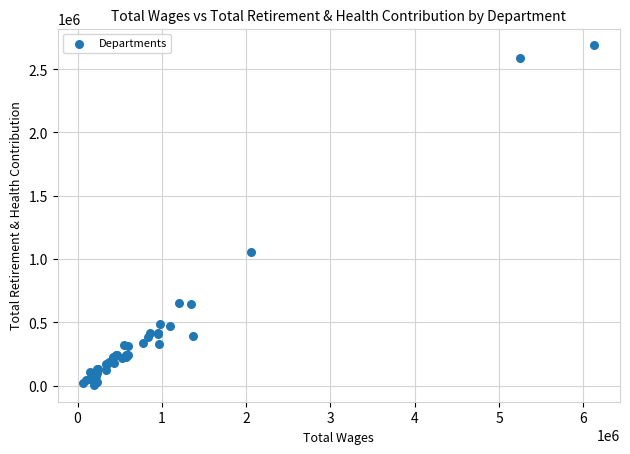

What Y value in the scatter plot is closest to 1347169?

1052387